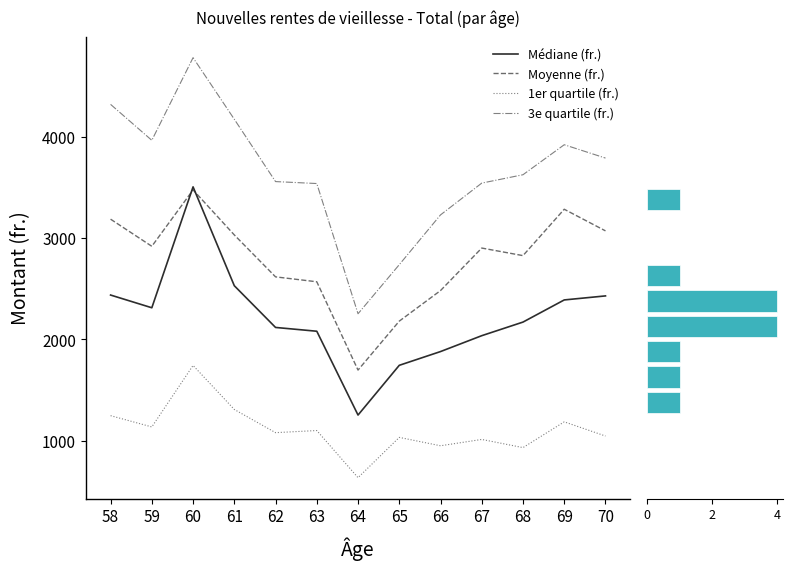

Which series has the largest total across all categories?

3e quartile (fr.)